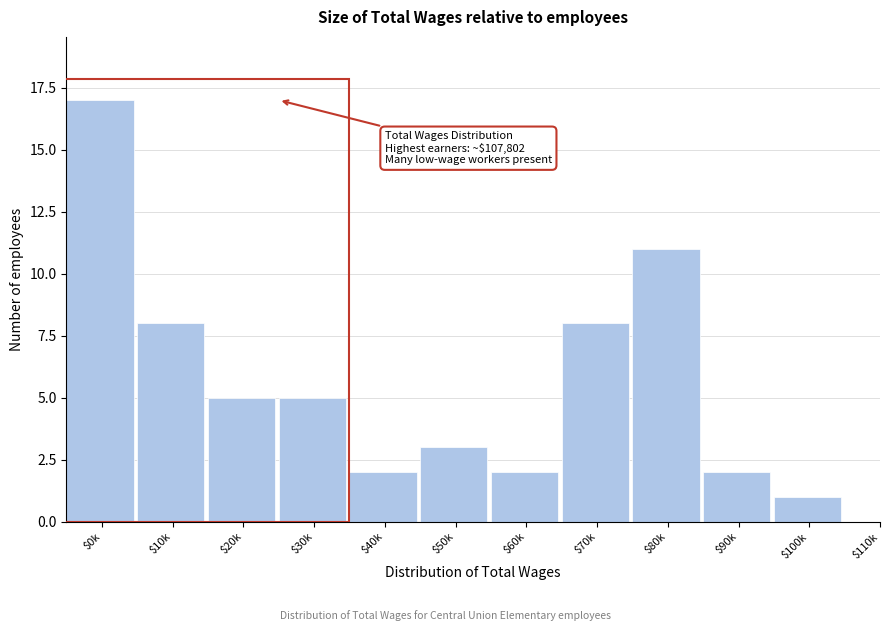

True or false: the data shows 2 at $90k.

True